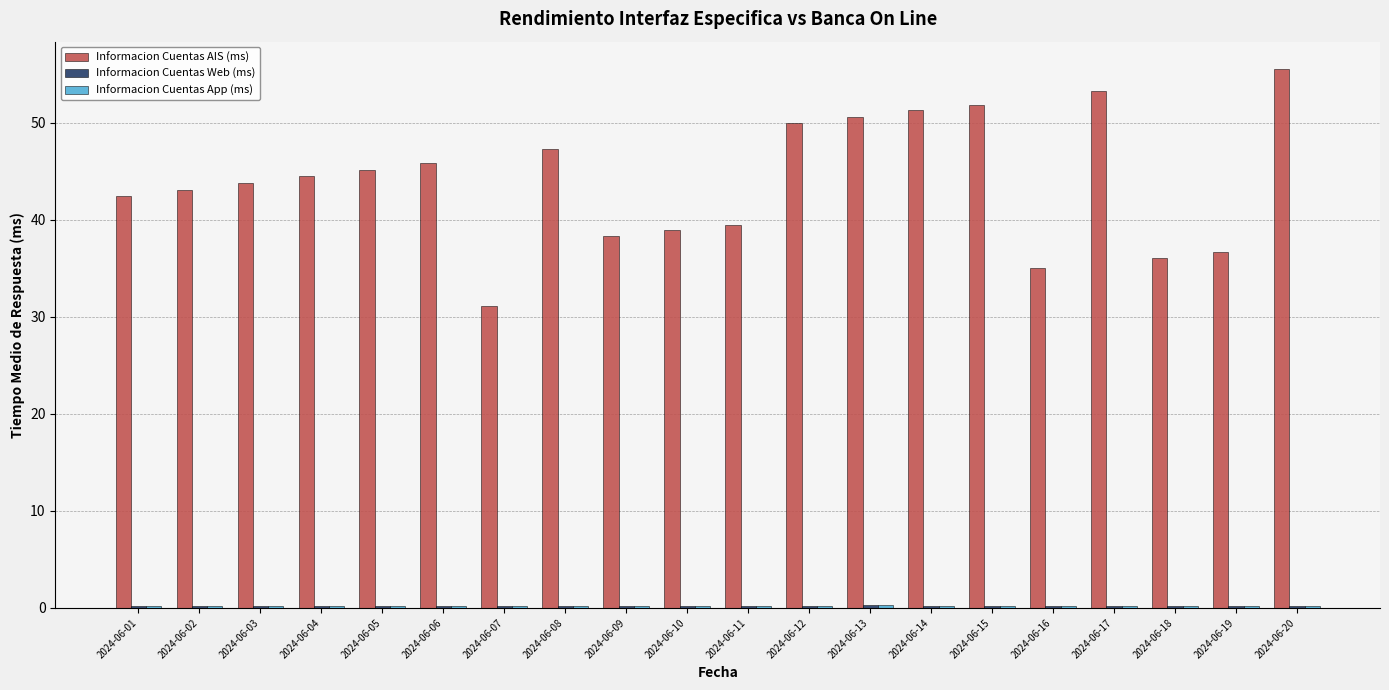

Are the bars grouped side by side (vs. stacked)?

Yes